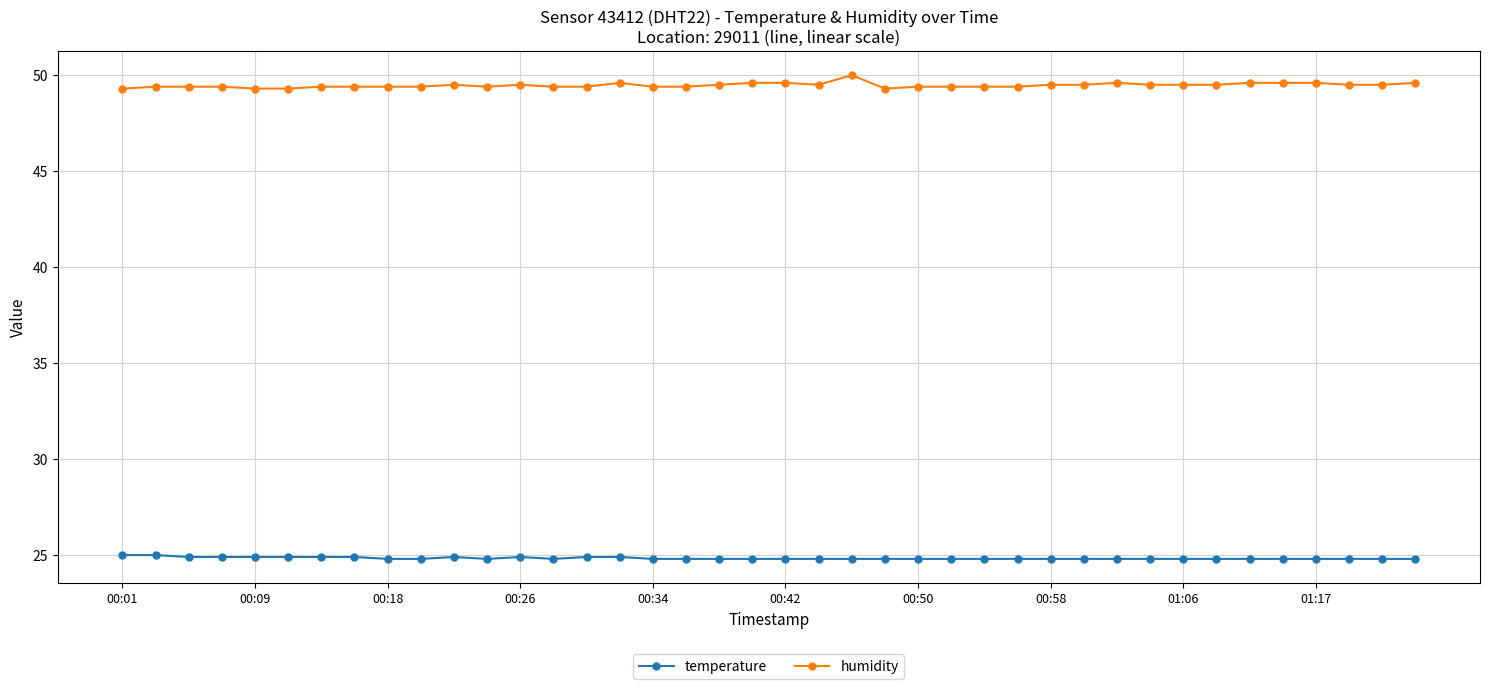

What is the sum of all temperature values?

993.4